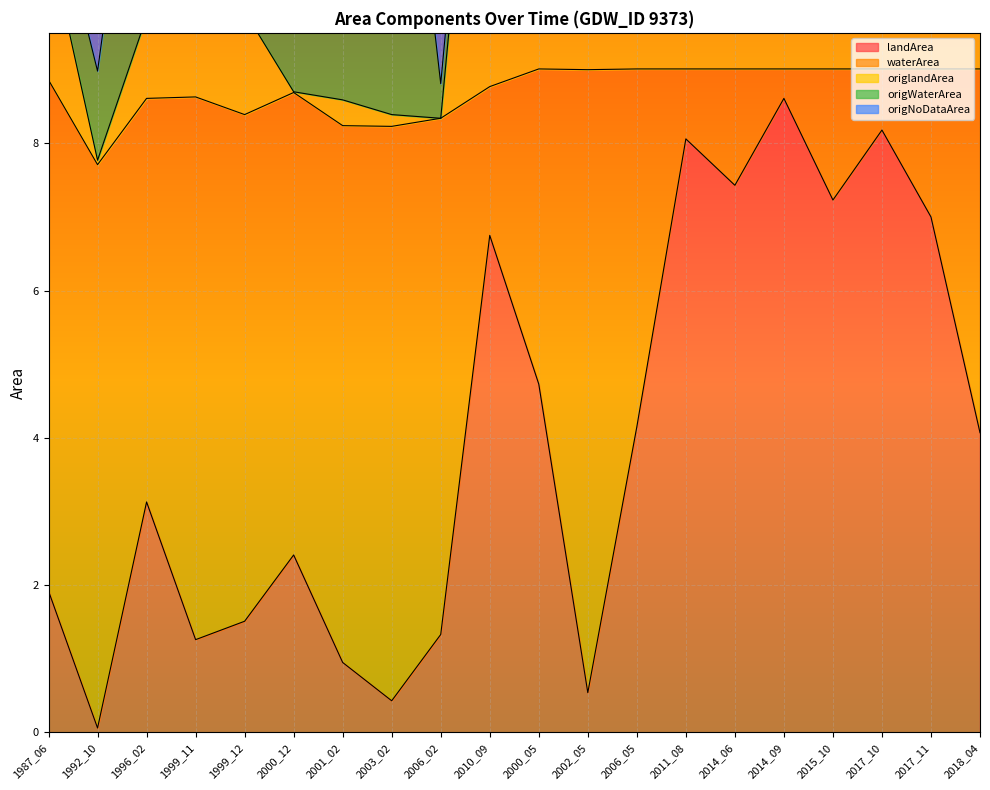

Is it true that landArea equals 4.1 at 2018_04?

True